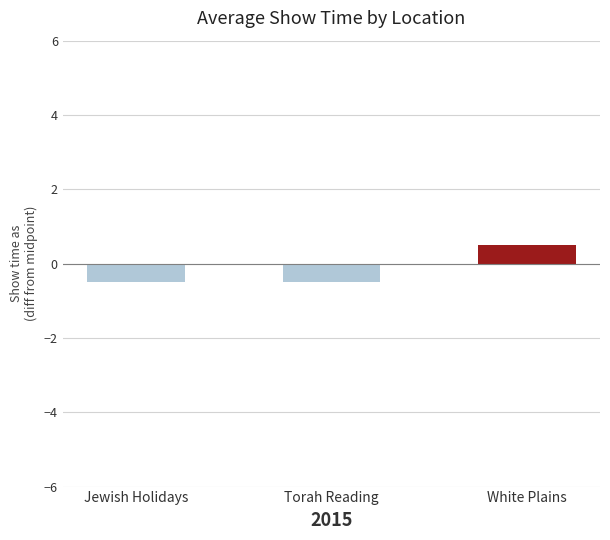

The chart shows a value of 6.0 at Torah Reading. True or false?

False